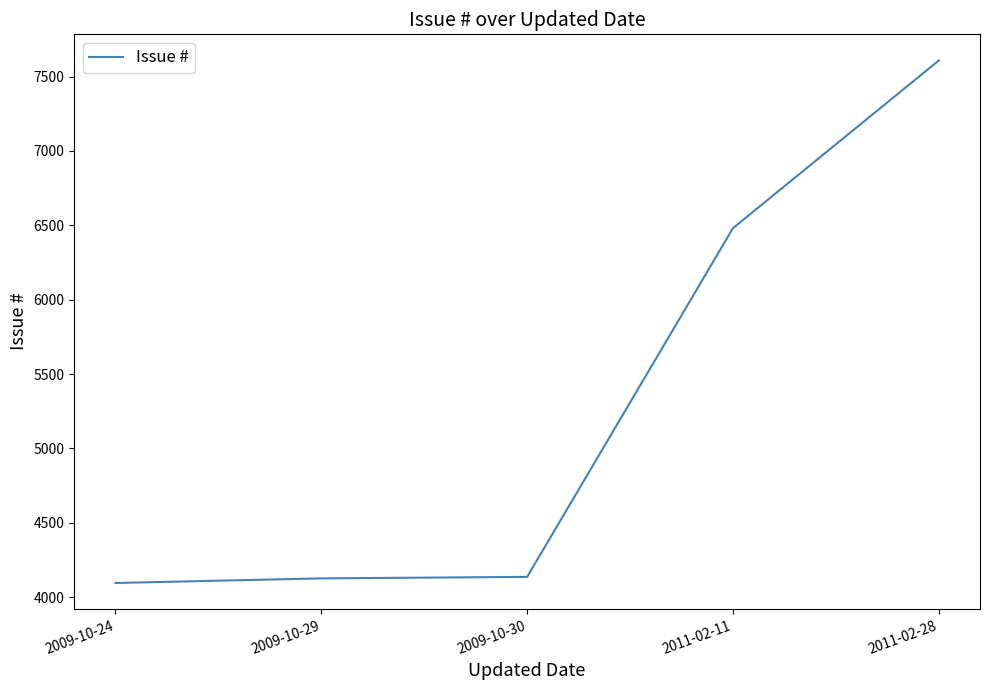

Does the chart display data point markers on the line(s)?

No